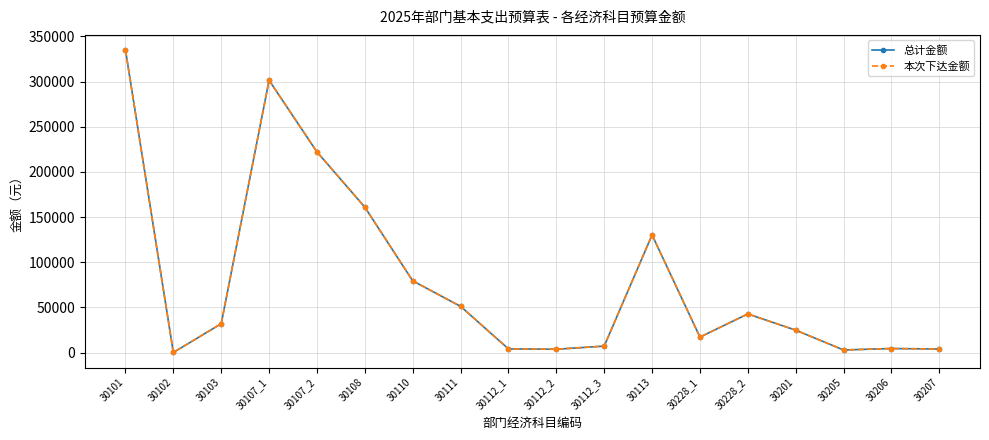

Does the chart have visible grid lines?

Yes